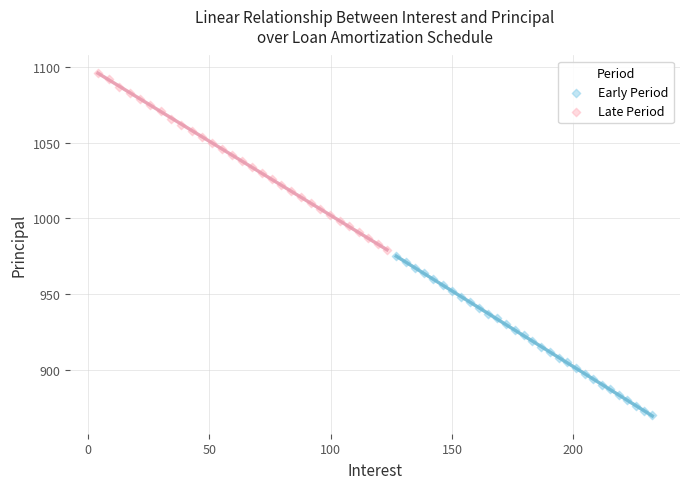

Which series reaches the minimum Y coordinate?

Early Period